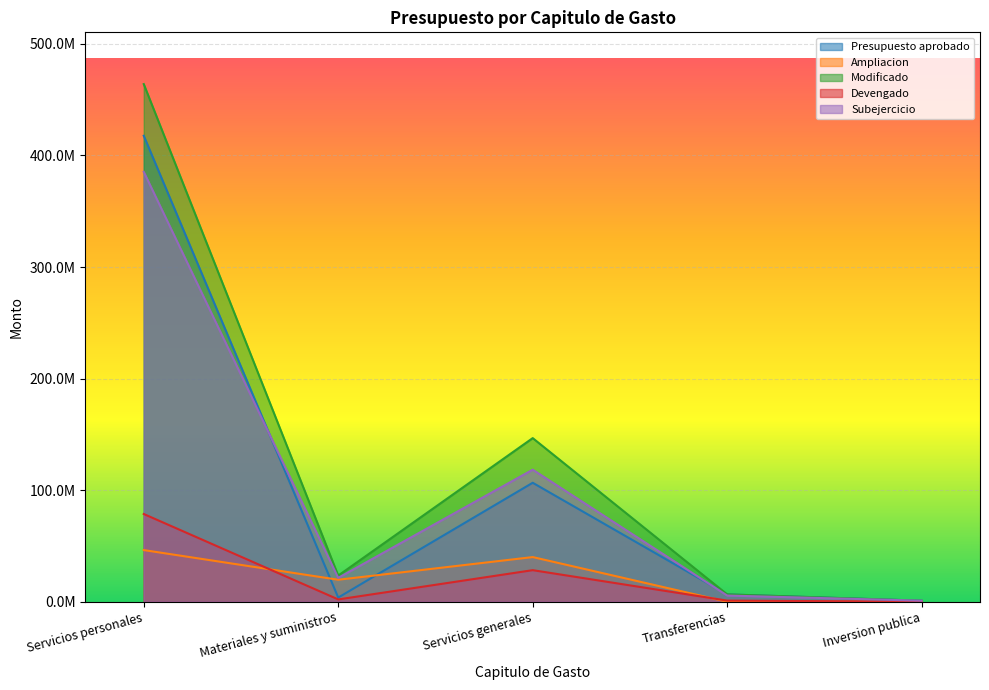

What is the value of the Presupuesto aprobado point at the 3rd from the left?

106636038.6